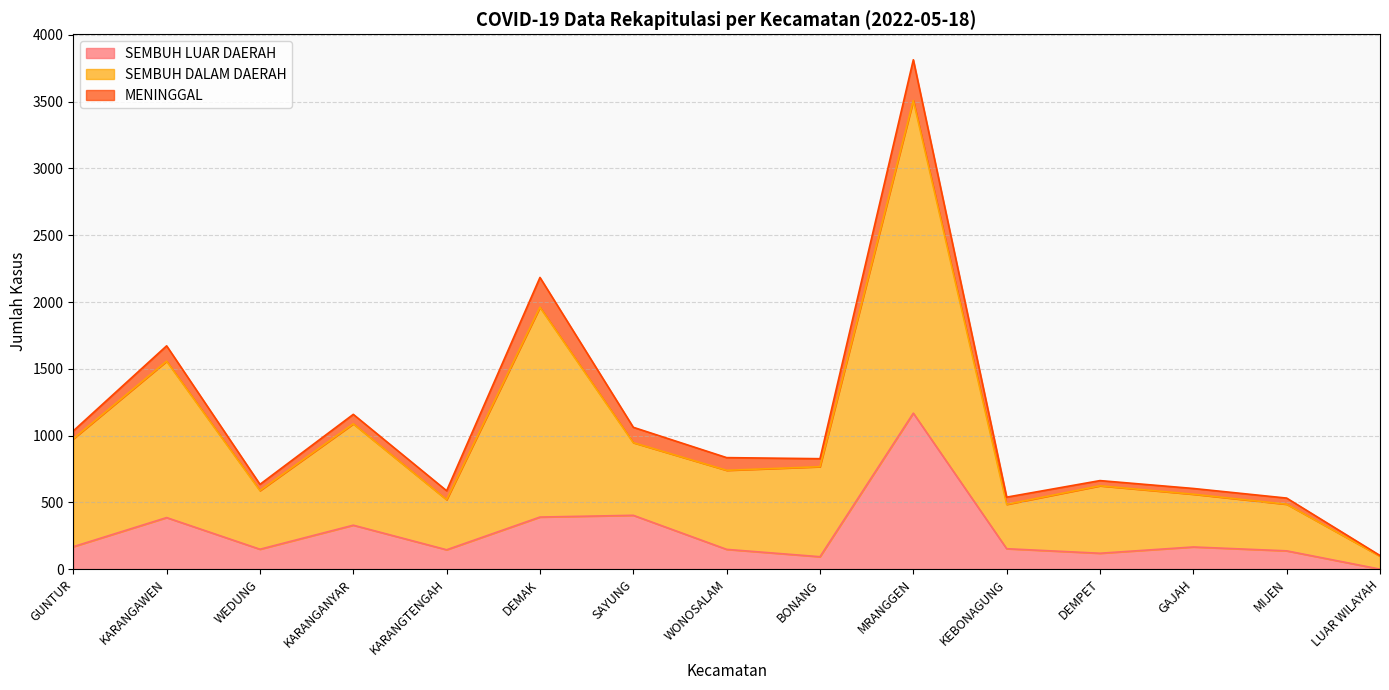

What is the total value across all series at LUAR WILAYAH?

102